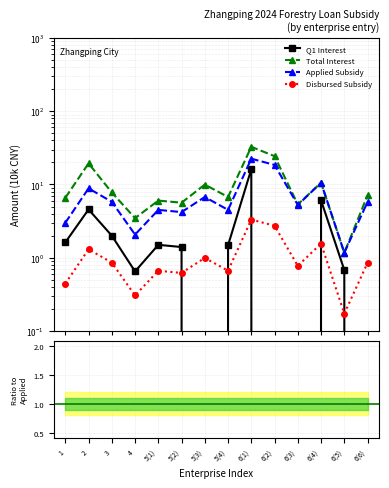

What is the approximate value of Disbursed/Applied at 3?

0.1